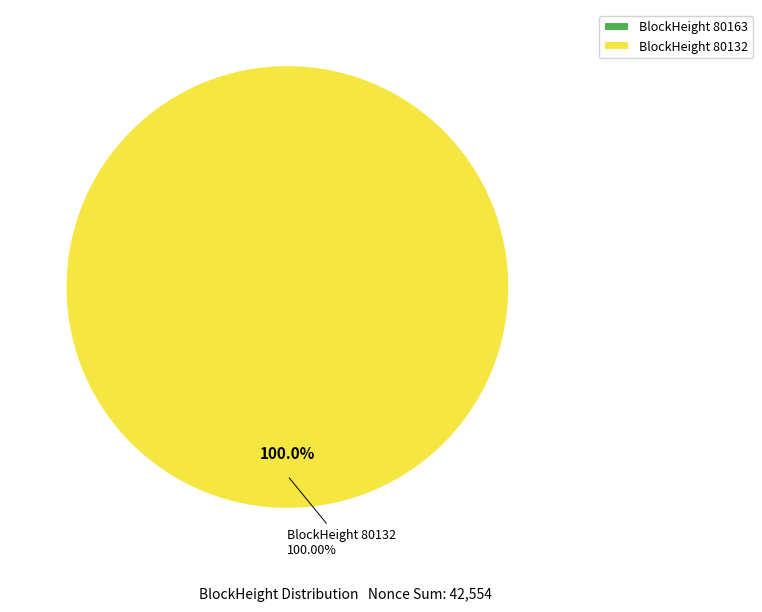

How many segments does this pie chart have?

2